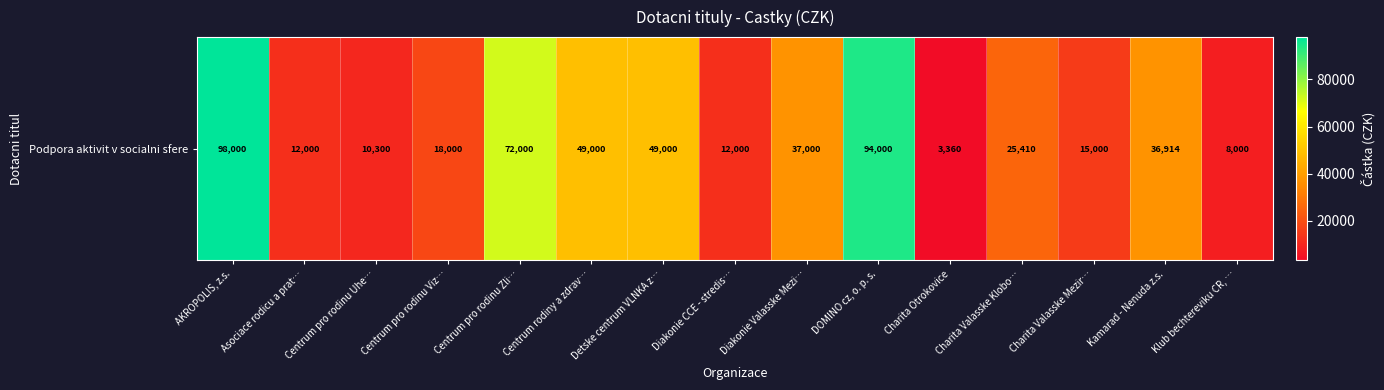

Which has a higher value, Charita Valasske Klobo… or Charita Otrokovice?

Charita Valasske Klobo…